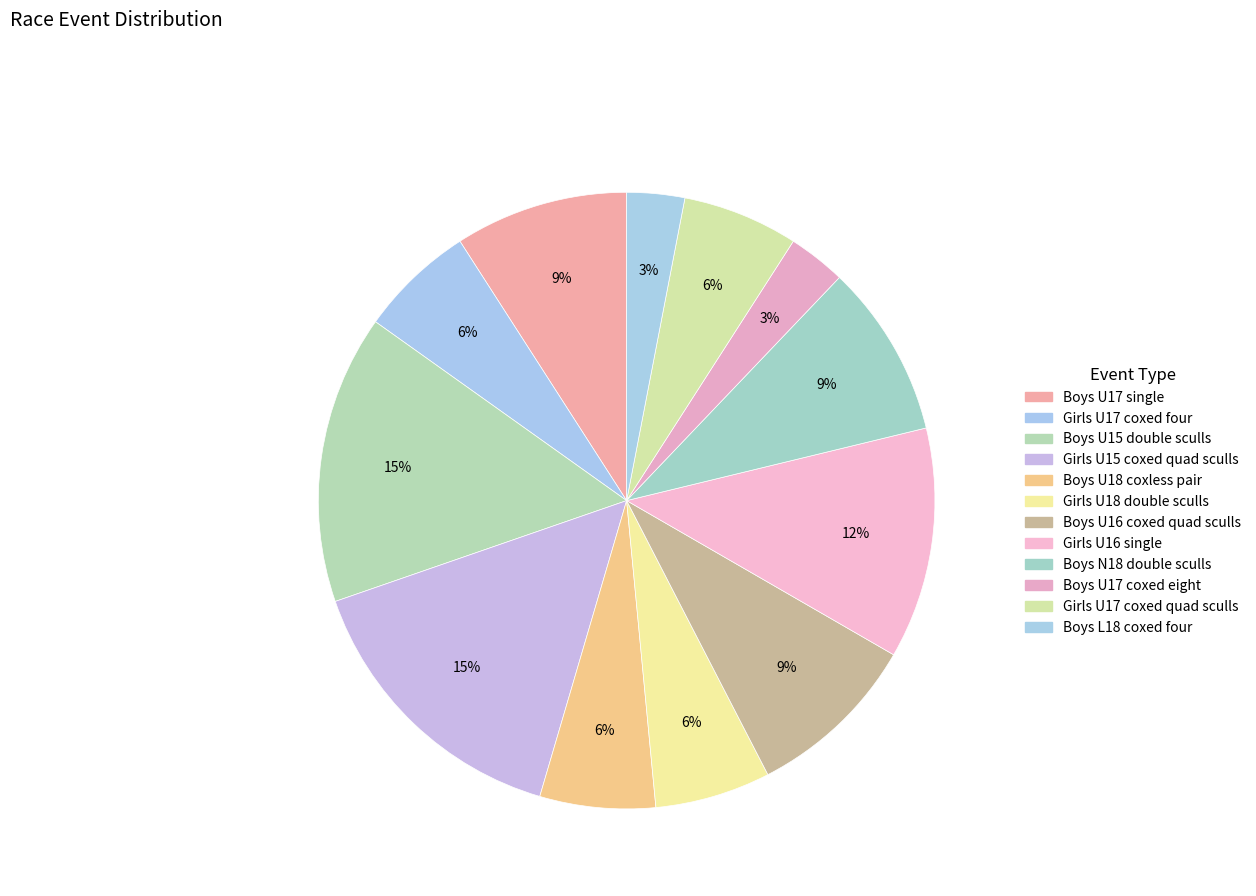

Is it true that Boys U17 coxed eight is 3% of the pie?

True